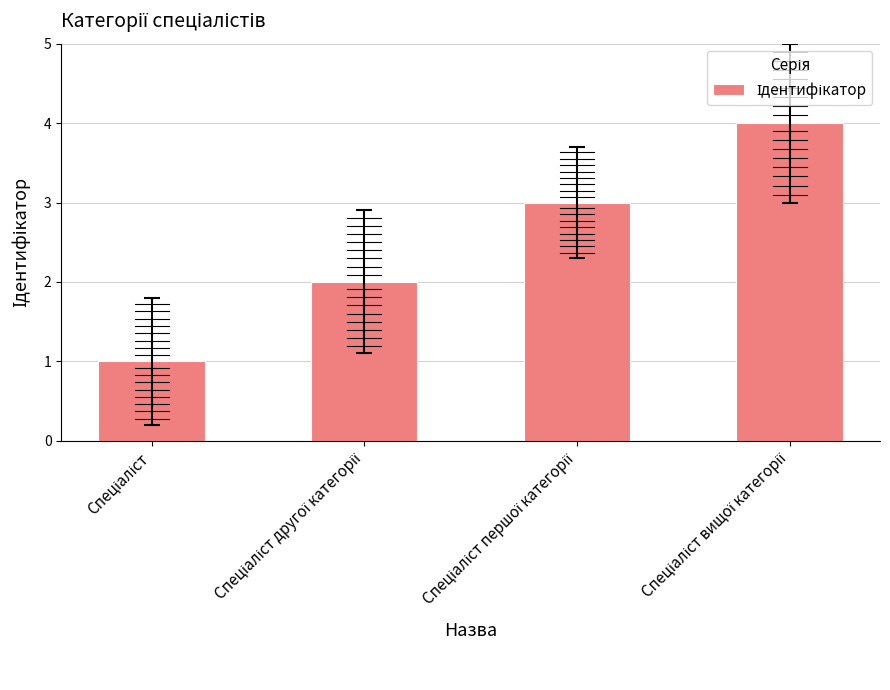

Count the values in the range 2 to 4.

3